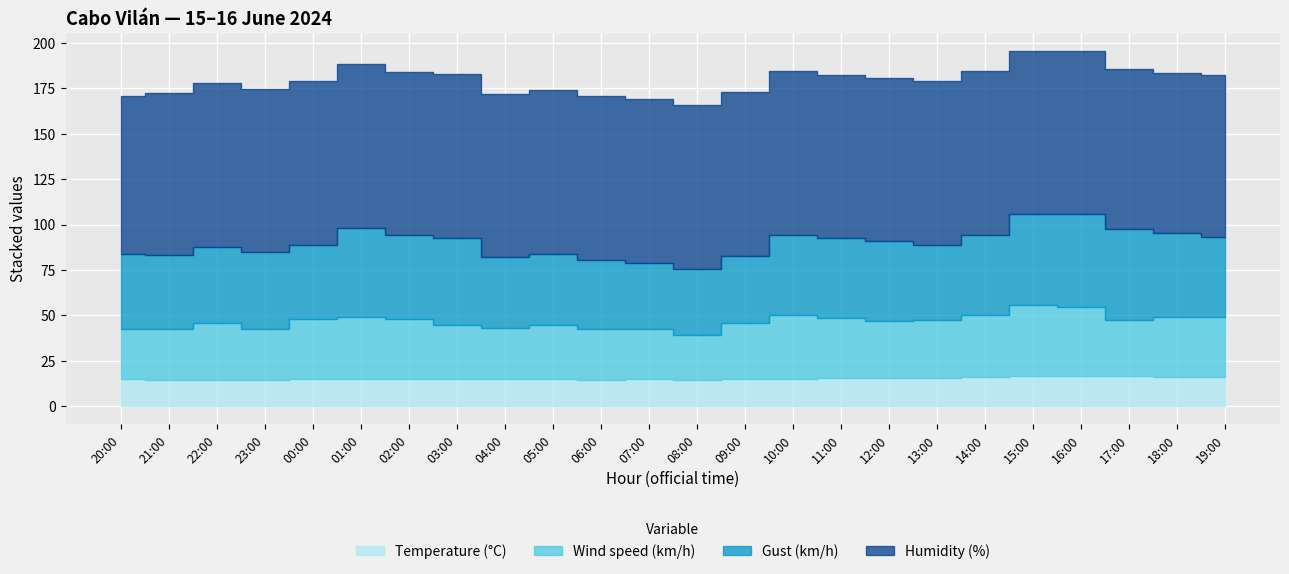

How many data points does each series have?

24